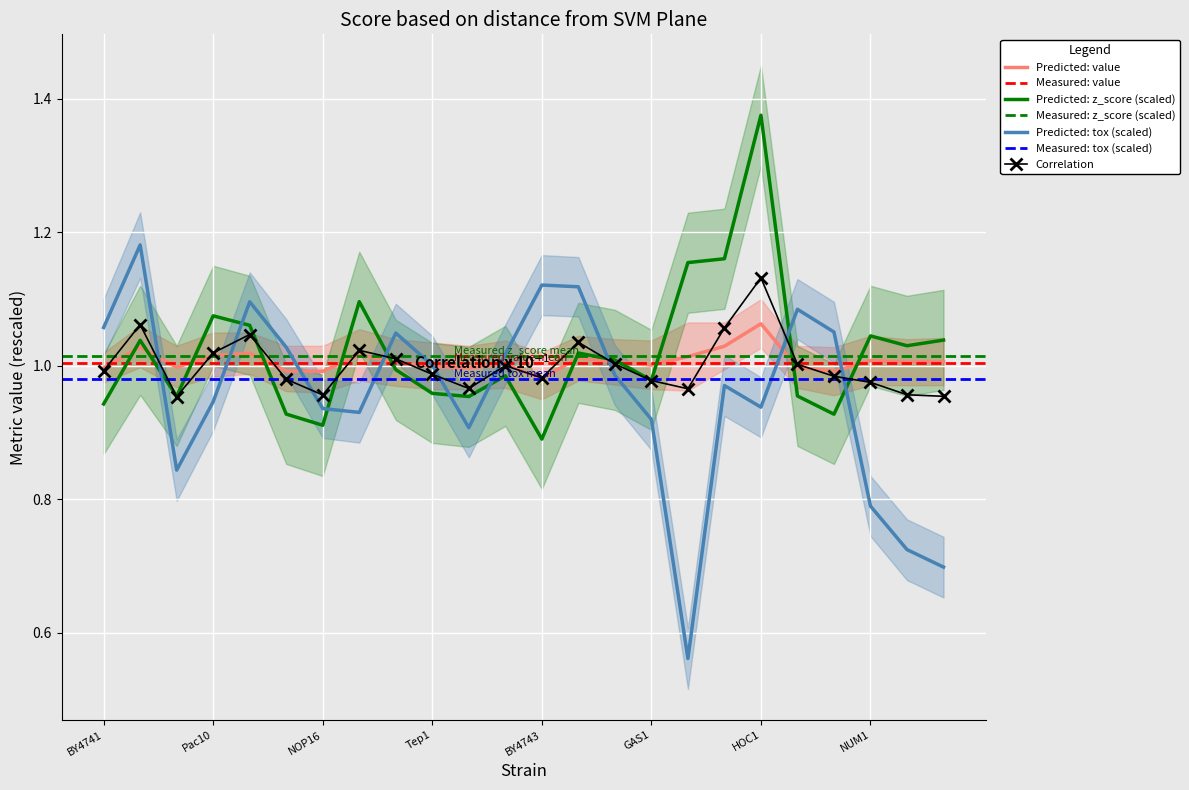

Is it true that z_score equals 1.0 at CIN2?

True